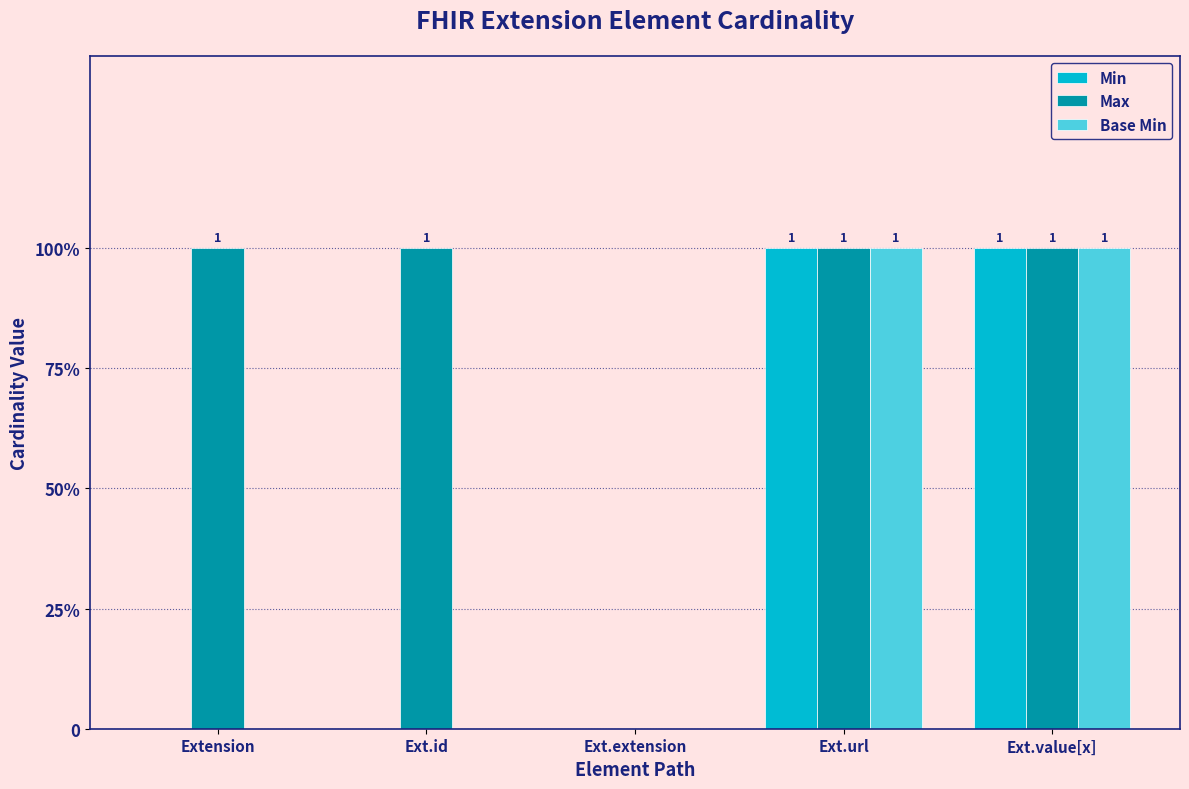

What are all the series names shown in the legend?

Min, Max, Base Min